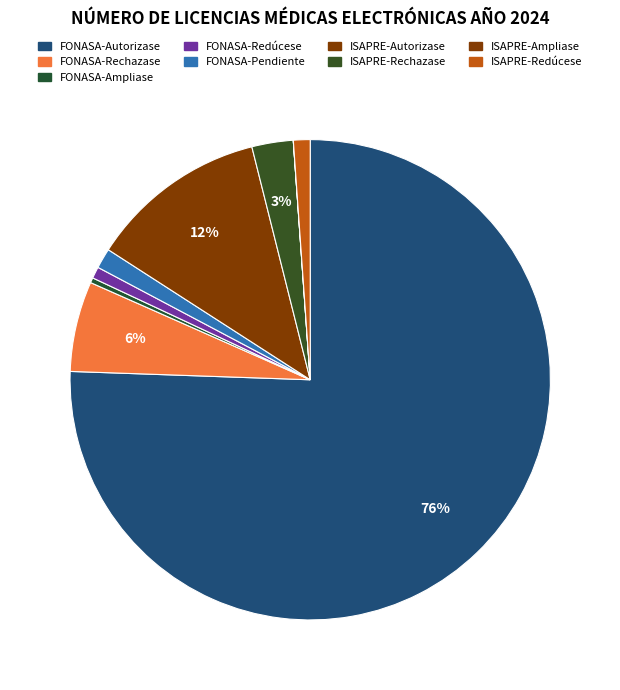

Count the number of slices in the pie.

9